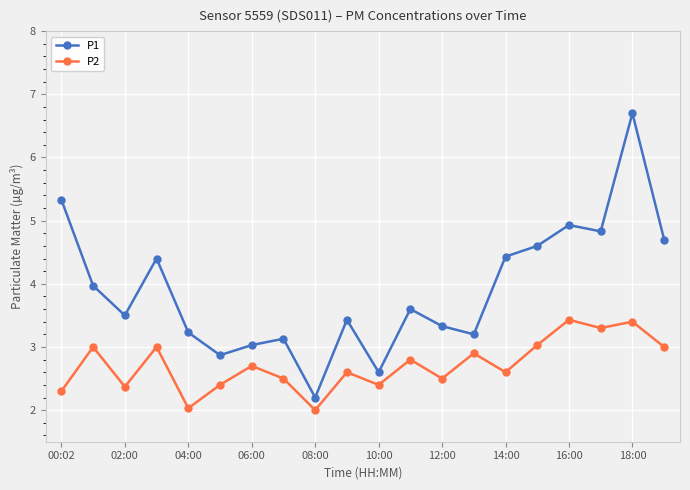

List the series in order of their peak value, lowest first.

P2, P1